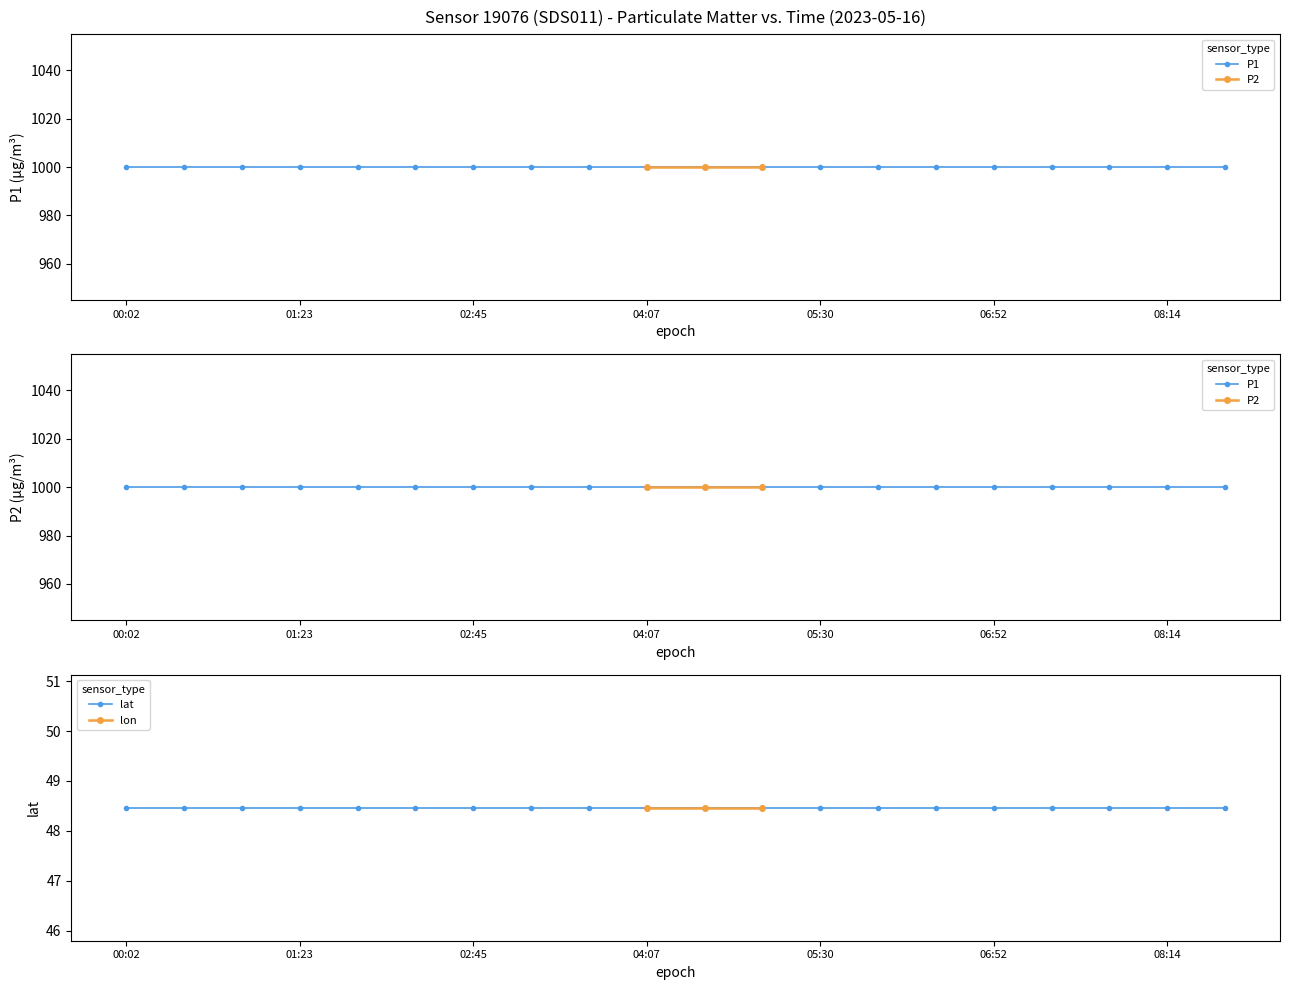

True or false: P2 has more than 1 points higher than both neighbors.

False